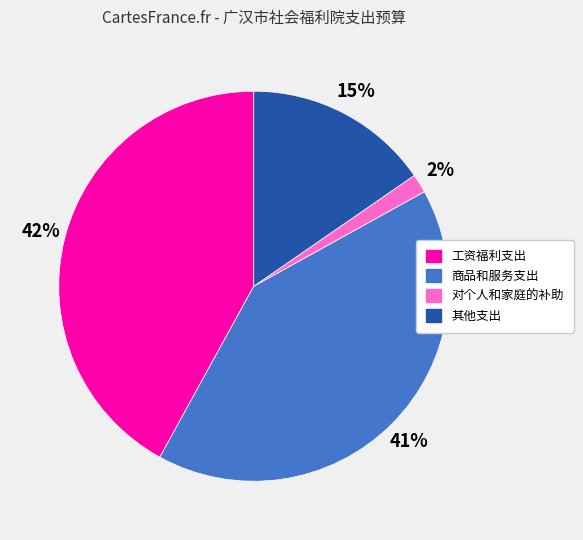

True or false: 其他支出 accounts for 15% of the total.

True